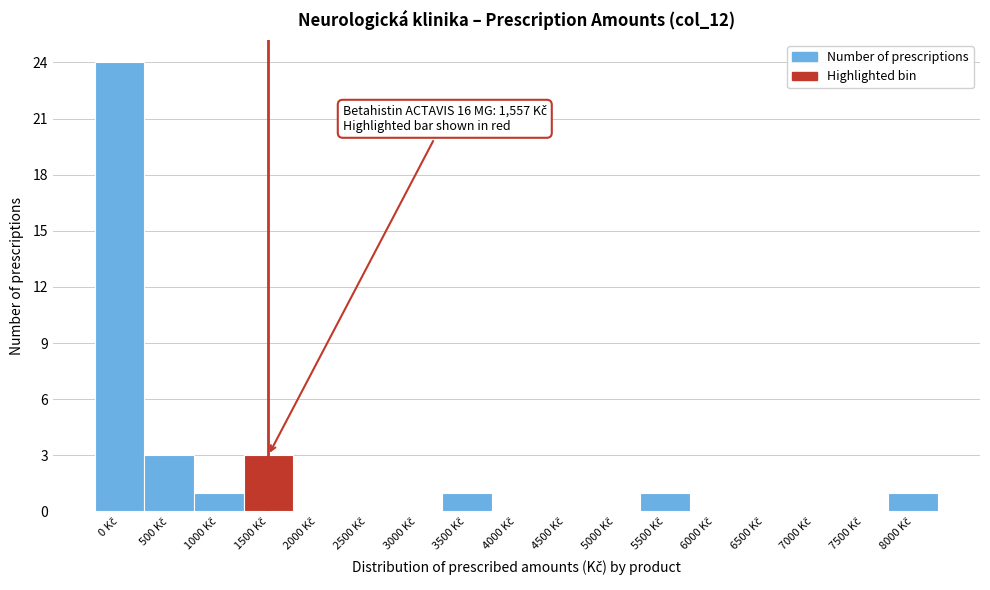

What is the maximum value shown in the chart?

24